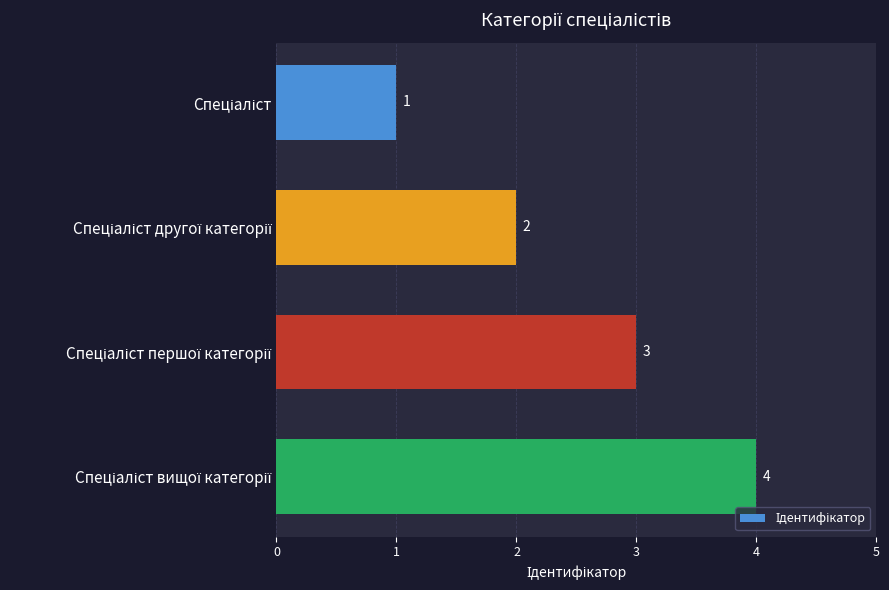

What is the greatest value displayed?

4